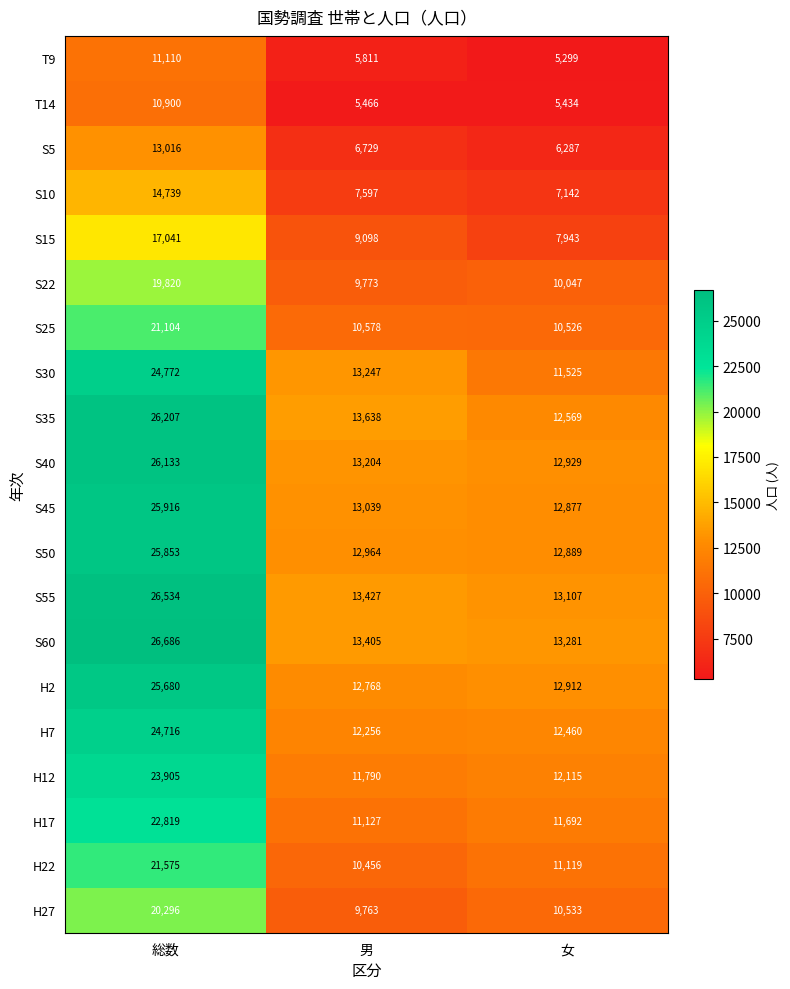

What is the difference between the maximum and minimum values in the S55 series?

13427